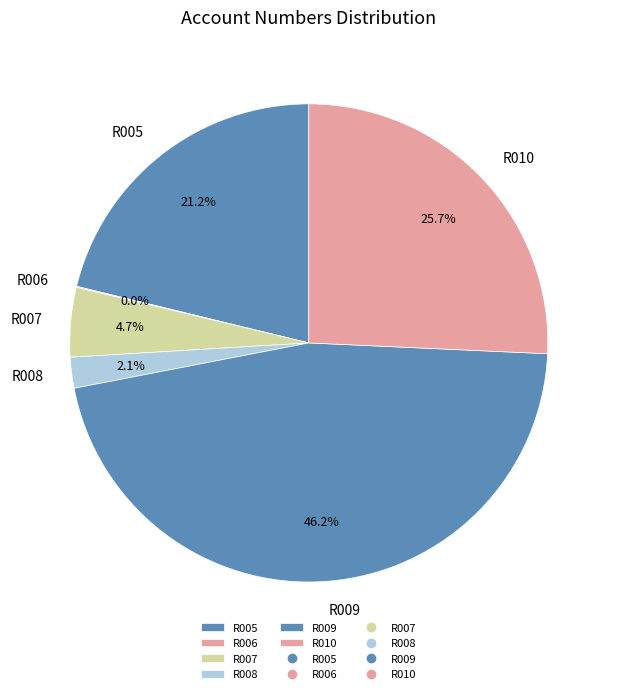

What portion of the pie excludes R010?

74.3%